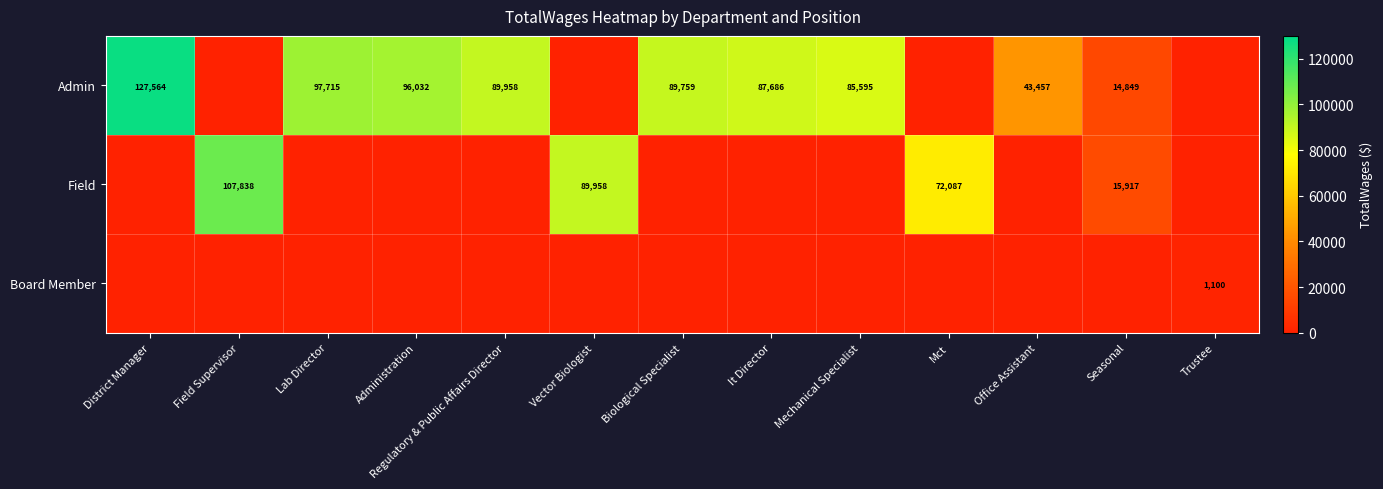

True or false: Admin has a value of 87686 at It Director.

True